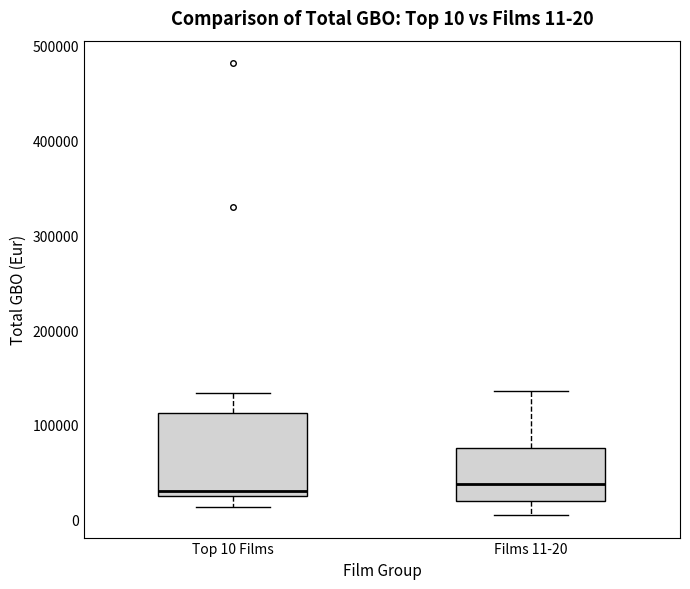

Comparing the boxes themselves (not the whiskers), which one is the tallest?

Top 10 Films